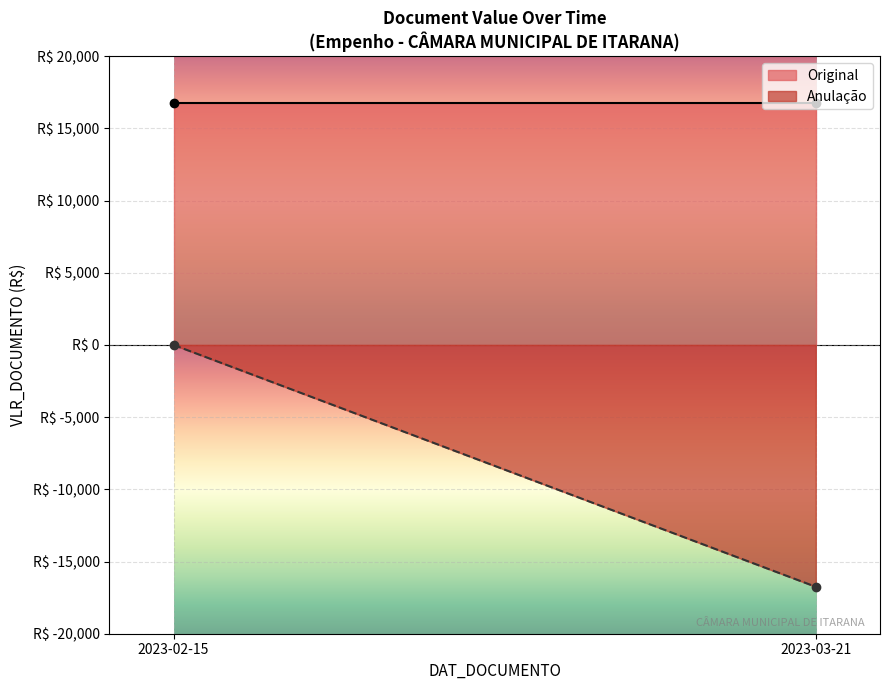

What is the greatest value displayed?

16750